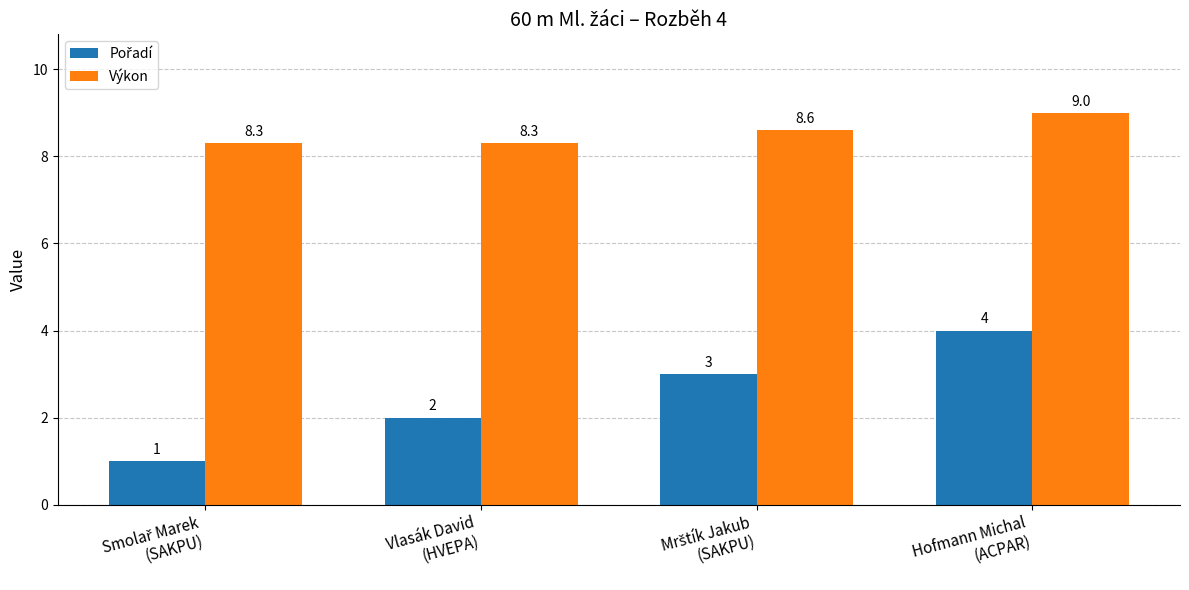

What is the highest value of the Výkon series?

9.0